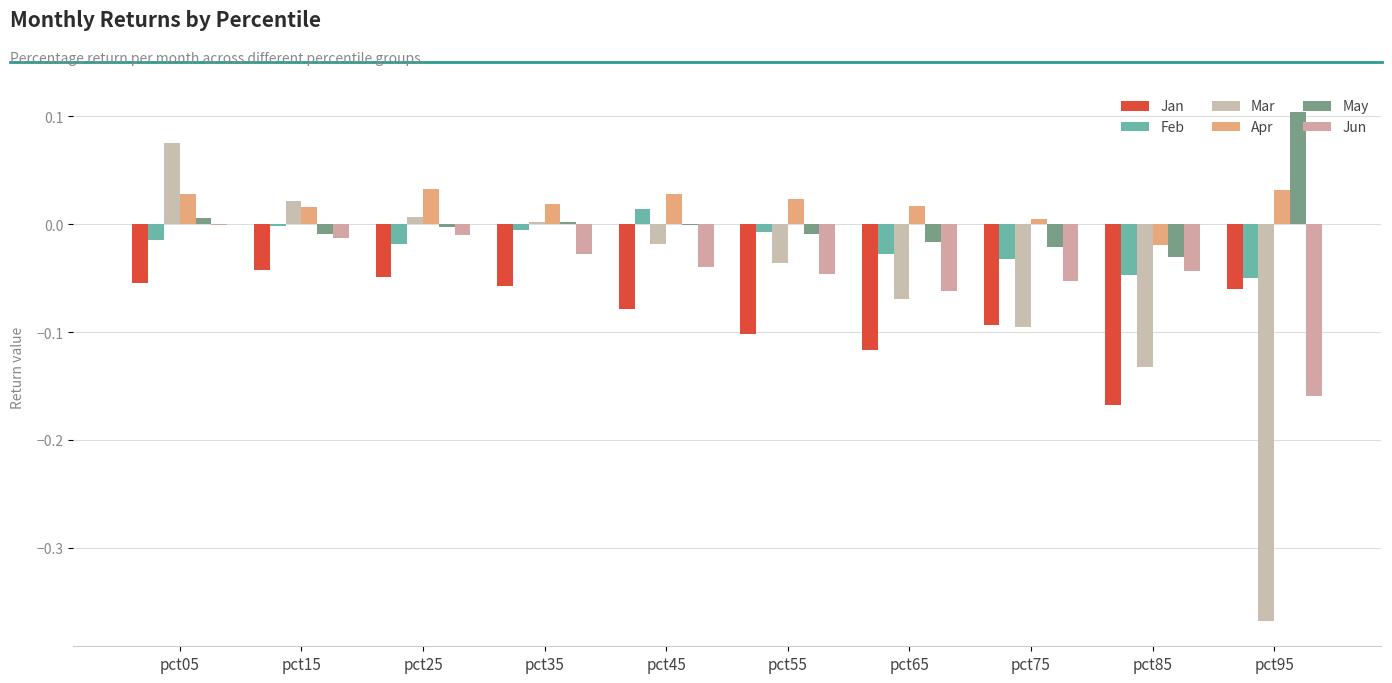

Between pct25 and pct65, which series saw the biggest shift?

Mar